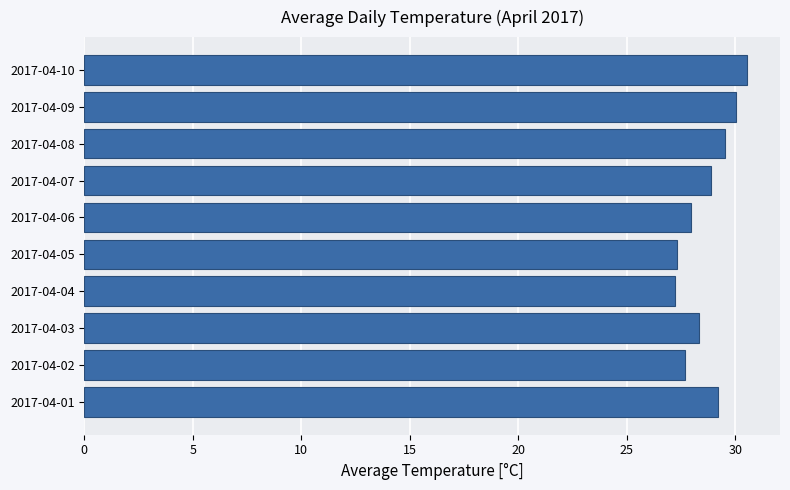

The chart shows a value of 28.9 at 2017-04-07. True or false?

True